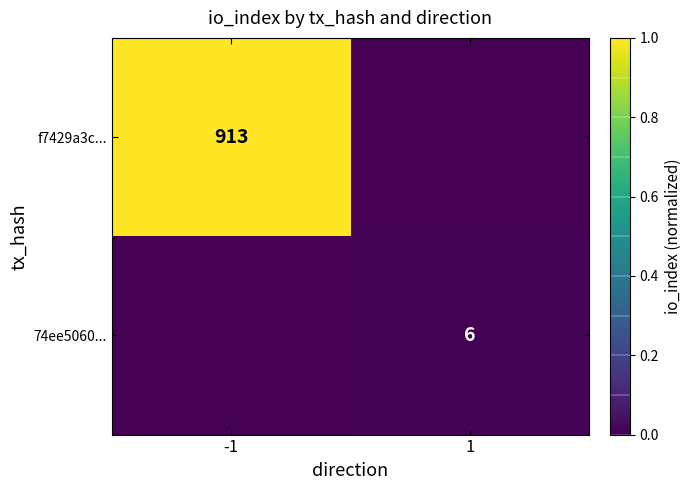

Is it true that f7429a3c... equals 1218 at -1?

False